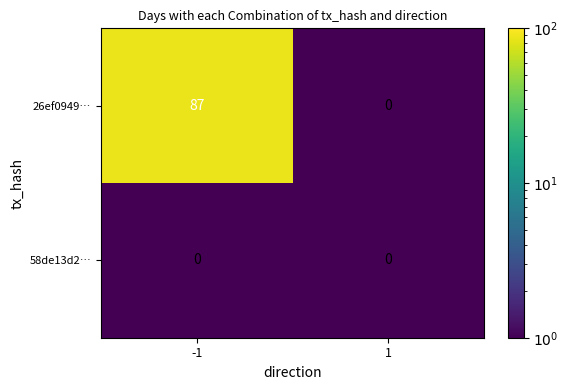

What is the total value across all series at -1?

87